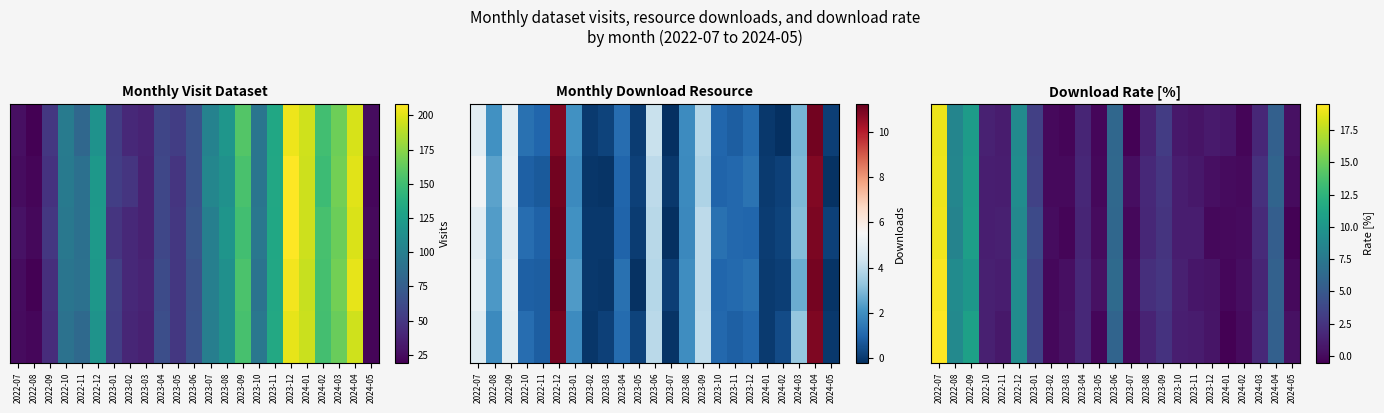

What is the greatest value displayed?

19.5